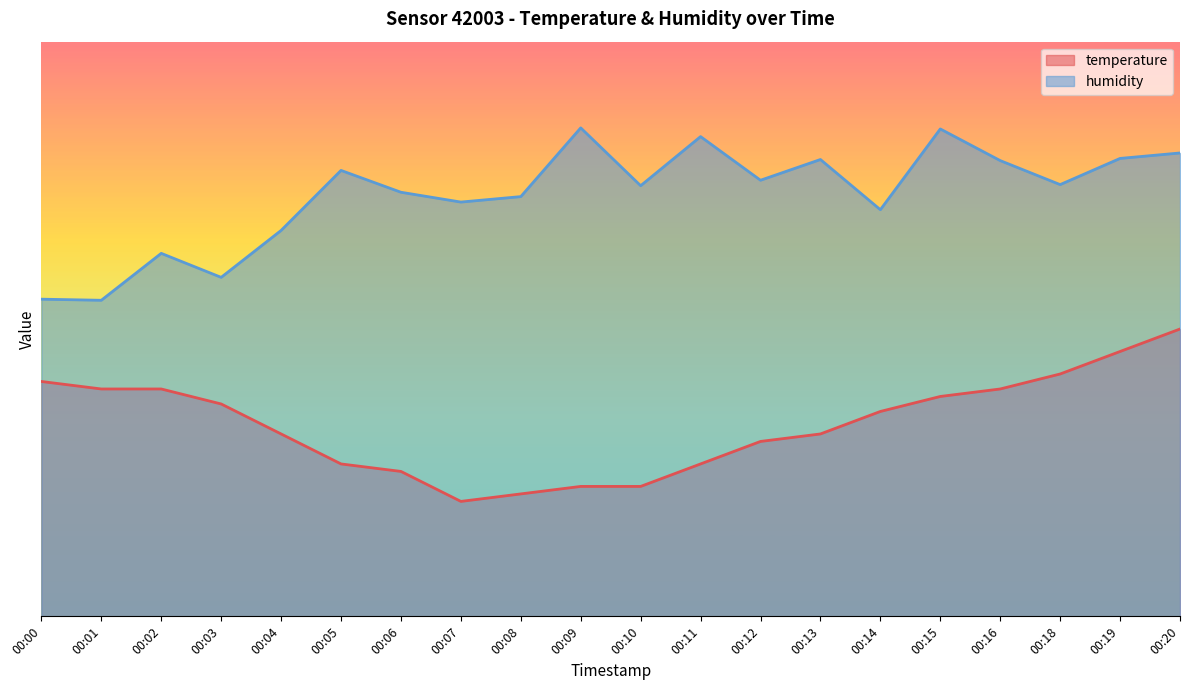

Where does the temperature series first go above 35?

00:00